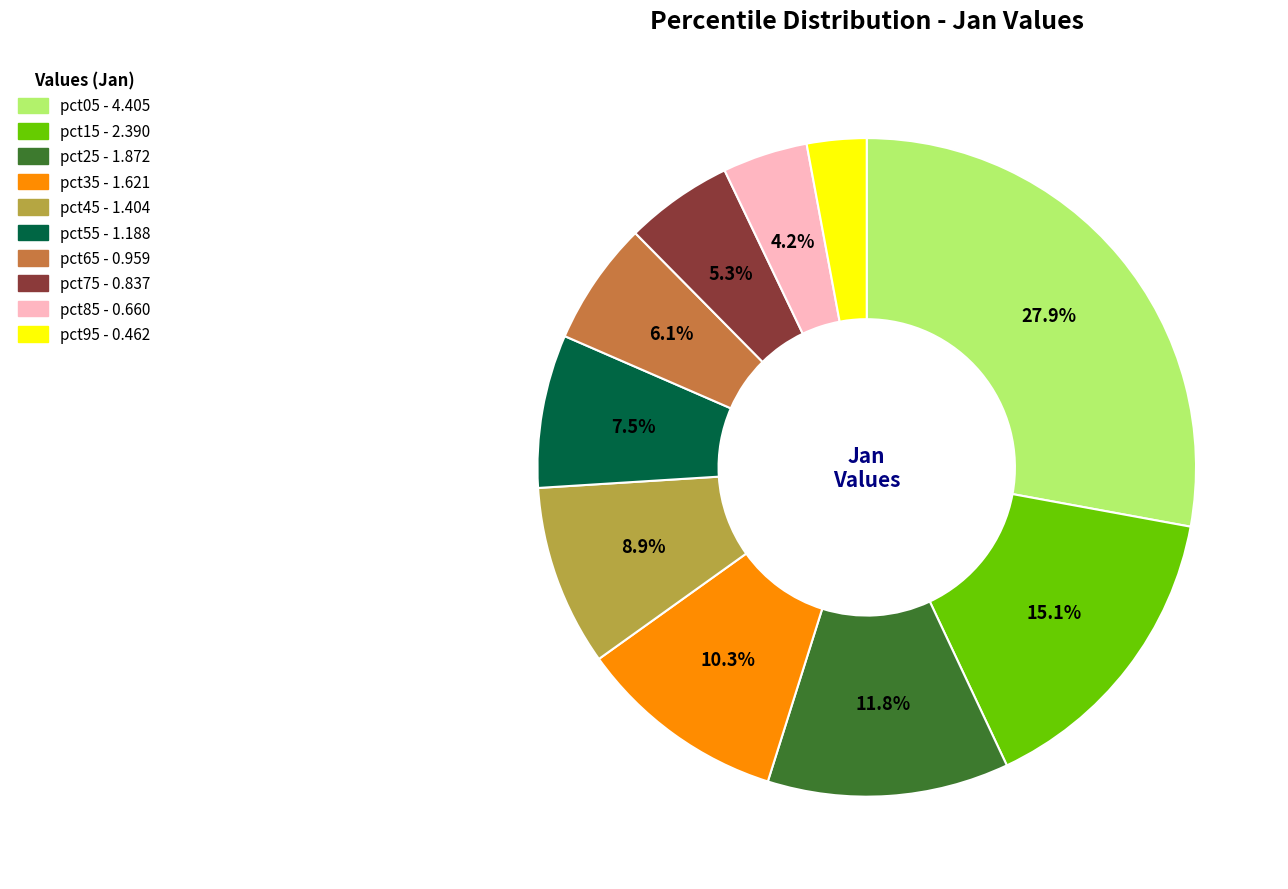

To the nearest percent, what percentage of the pie is pct85?

4%